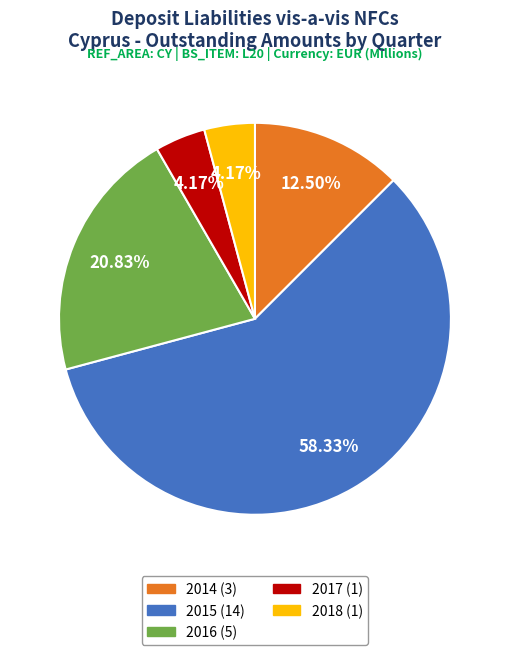

Is there any slice that represents more than half of the pie?

Yes